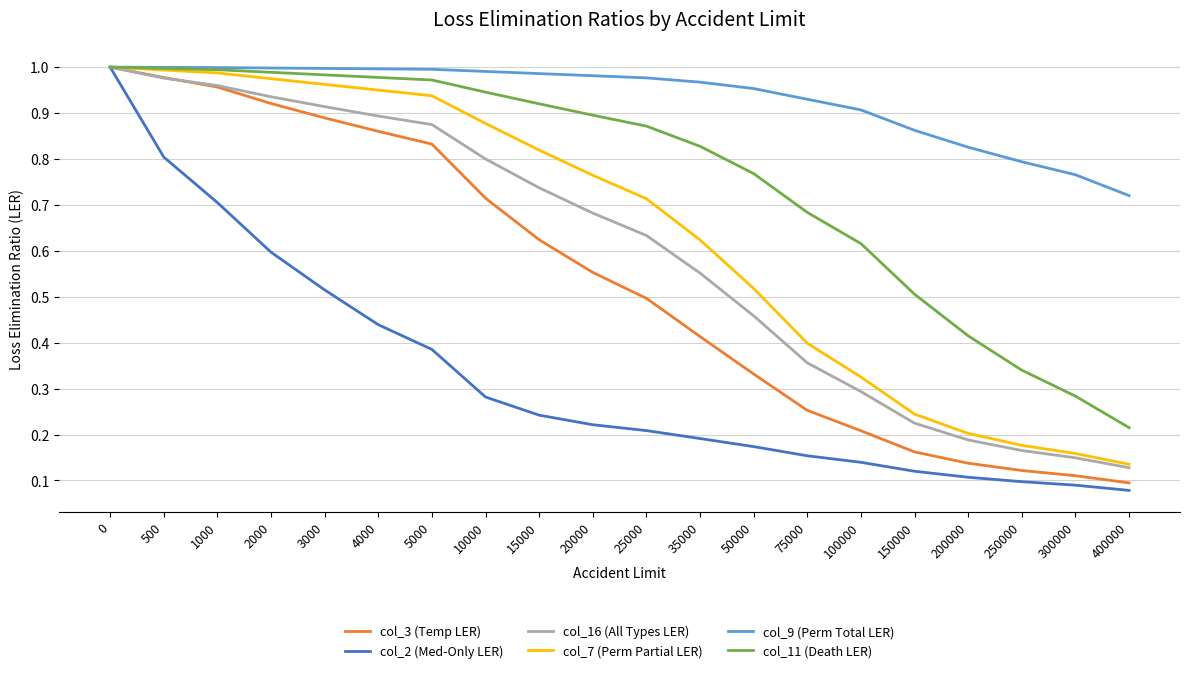

Rank the series at 50000 from lowest to highest value.

col_2 (Med-Only LER), col_3 (Temp LER), col_16 (All Types LER), col_7 (Perm Partial LER), col_11 (Death LER), col_9 (Perm Total LER)